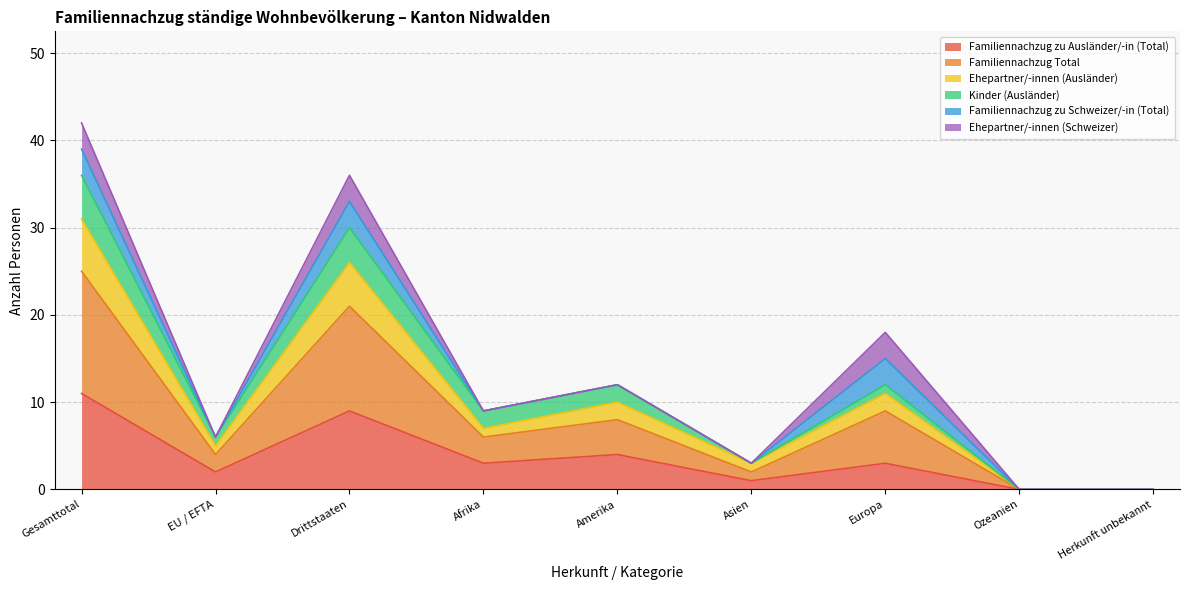

True or false: Familiennachzug zu Ausländer/-in (Total) has a value of 9 at Drittstaaten.

True